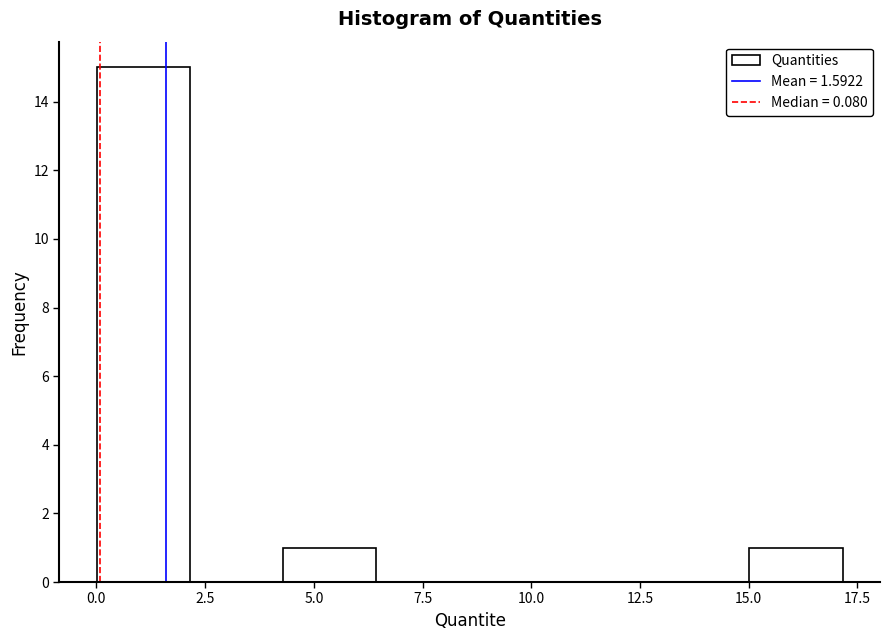

How tall is the bar that spans 0.0 to 2.0 on the x-axis? Neither the bar edges nor the heights are printed on the chart, so give them approximately, as read against the axes.

15